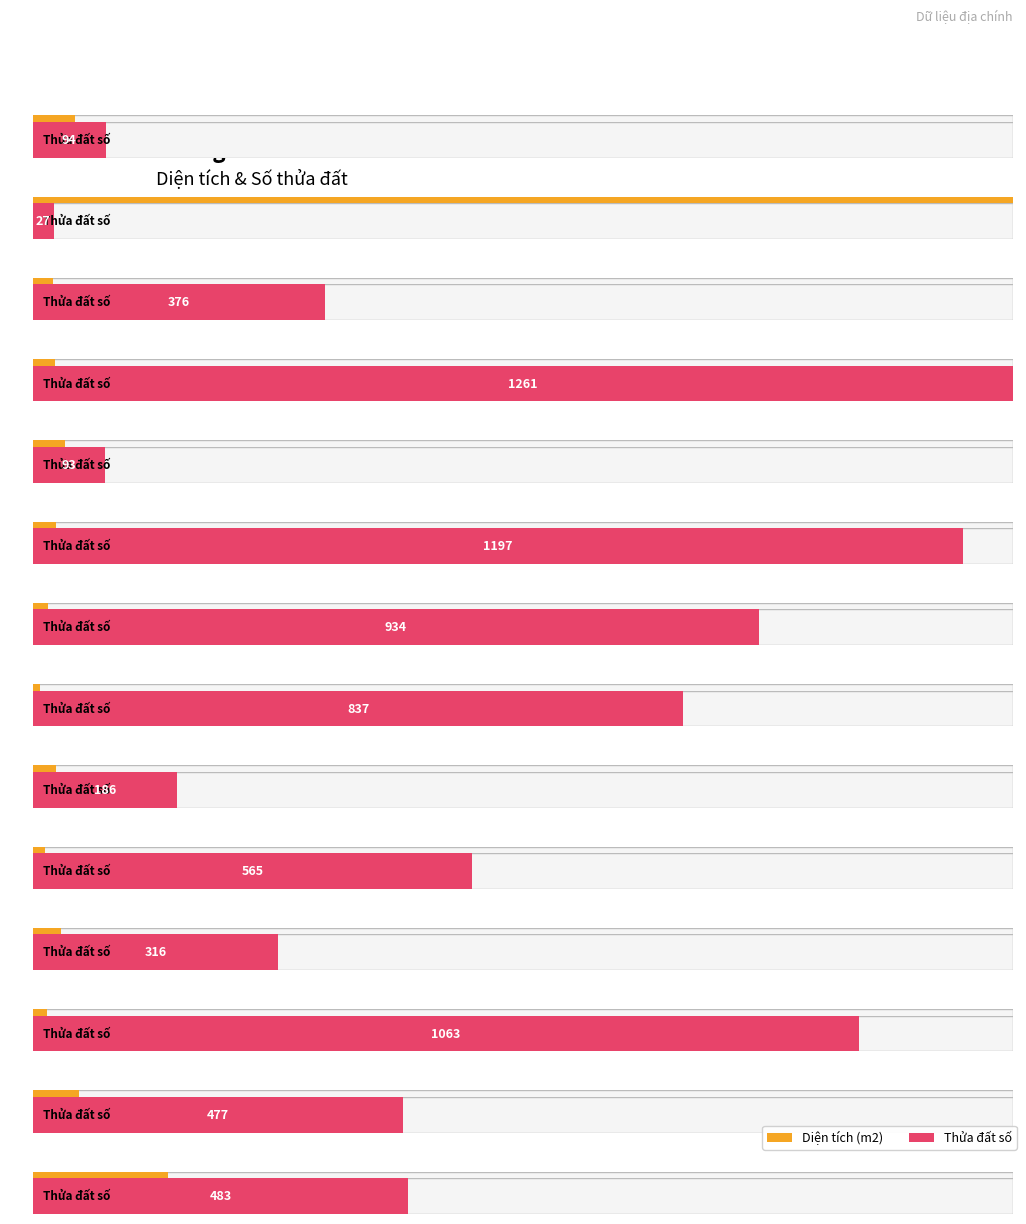

The Diện tích (m2) series shows 356.7 at Nguyễn Tuấn Anh (1). True or false?

False